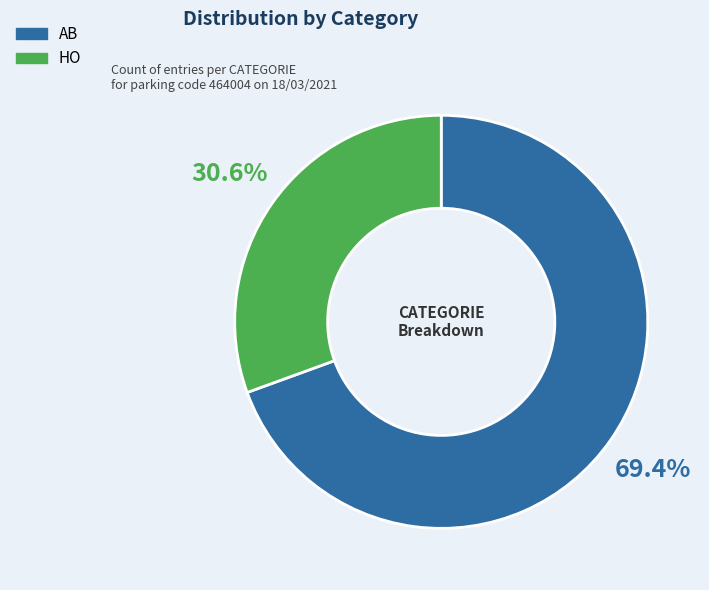

How much of the chart is everything except AB?

30.6%